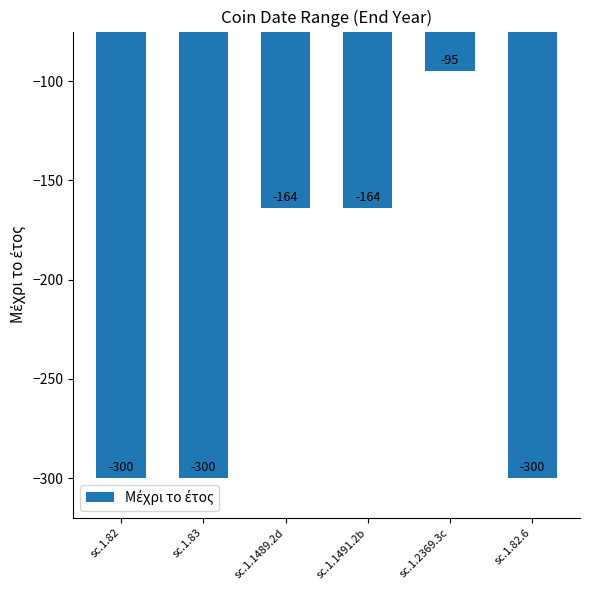

Where does the data first go above -164?

sc.1.2369.3c